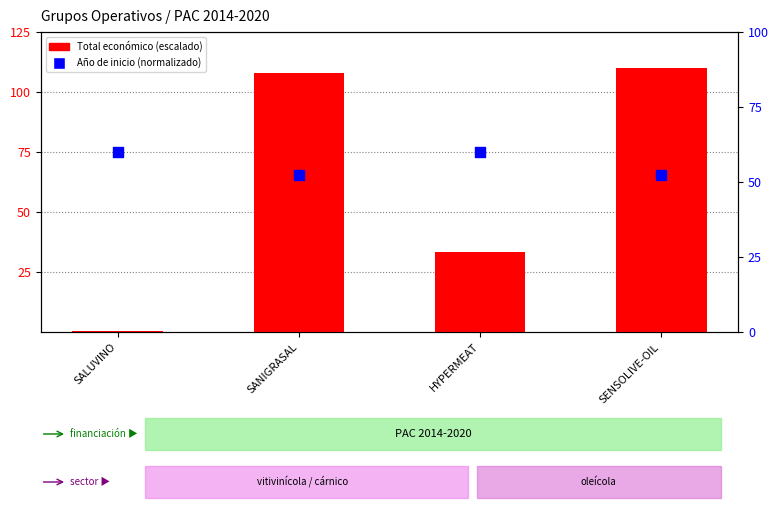

At which category is the sum across all series the highest?

SENSOLIVE-OIL